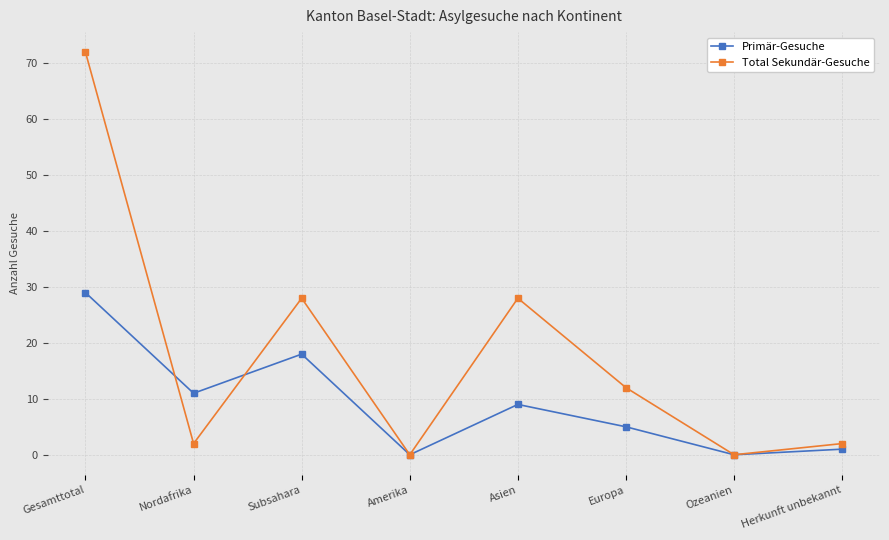

Between Gesamttotal and Subsahara, which series saw the biggest shift?

Total Sekundär-Gesuche